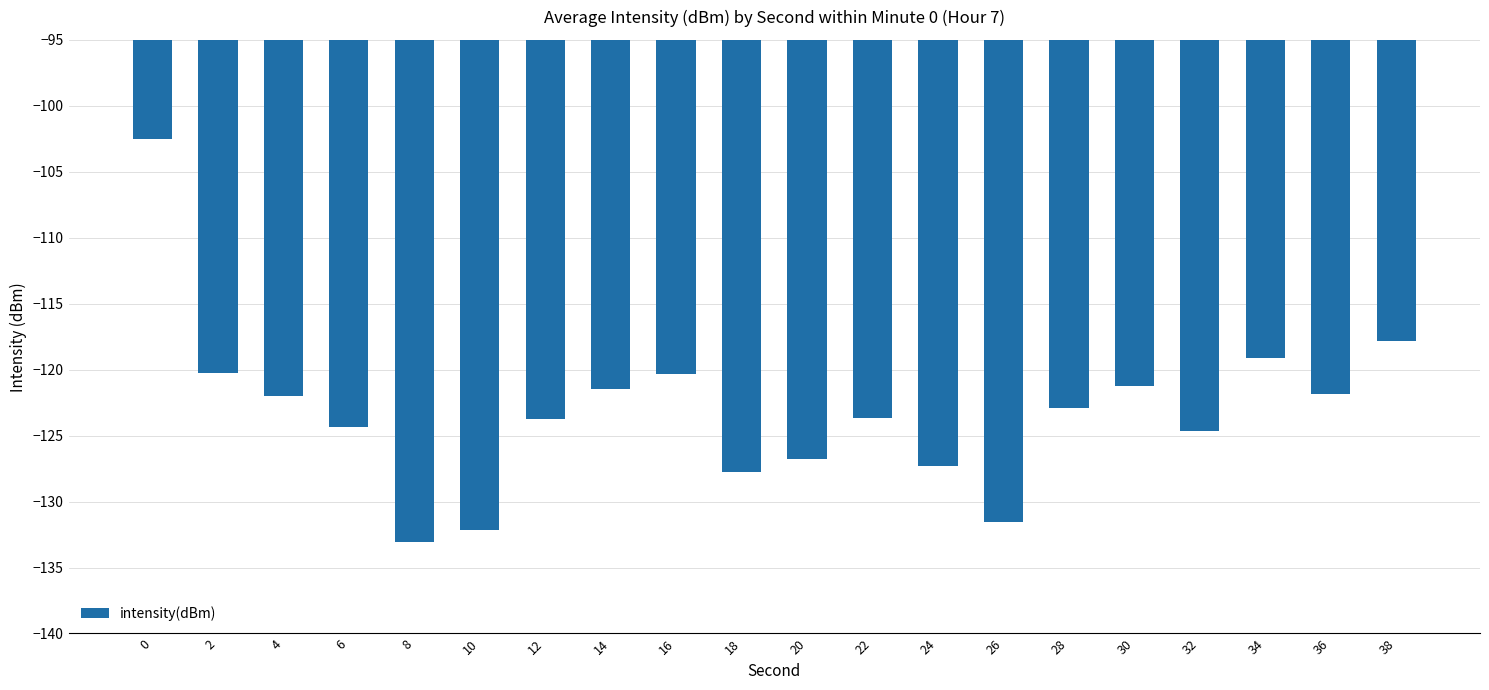

What value does the data have at 6?

-124.4